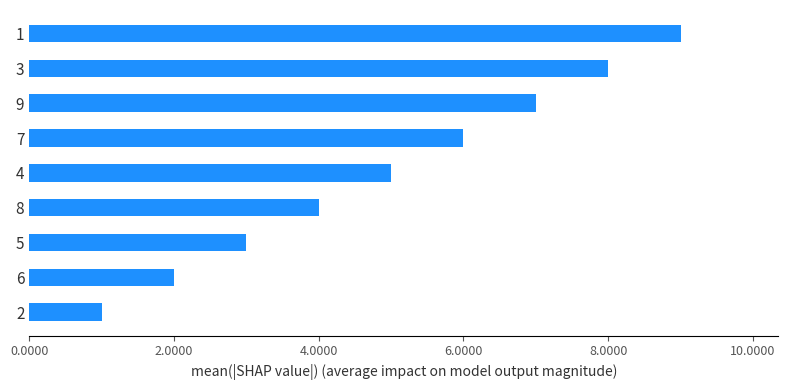

What is the maximum value shown in the chart?

9